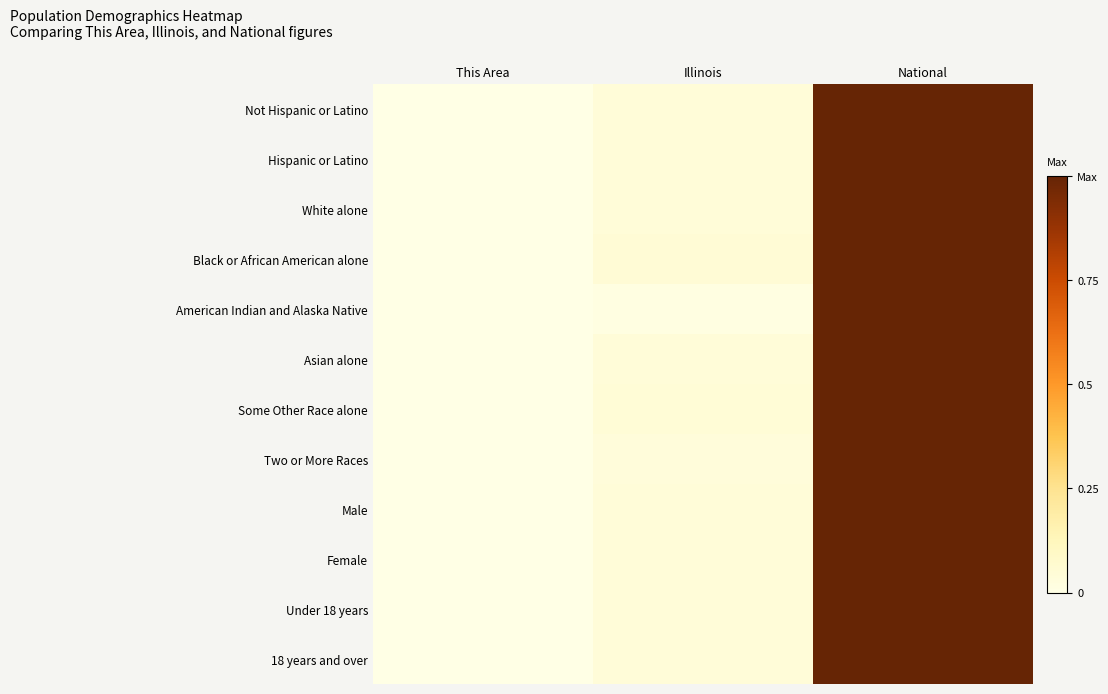

Count the number of data series in this chart.

12